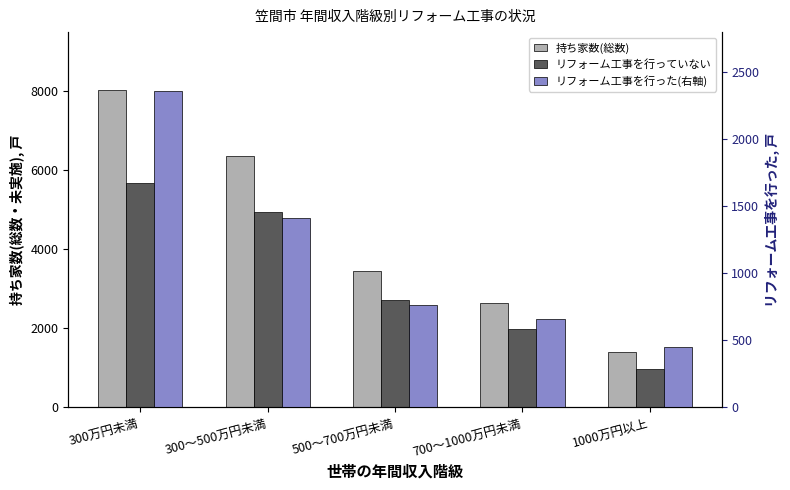

How many data points in 持ち家数(総数) are less than 3460?

2